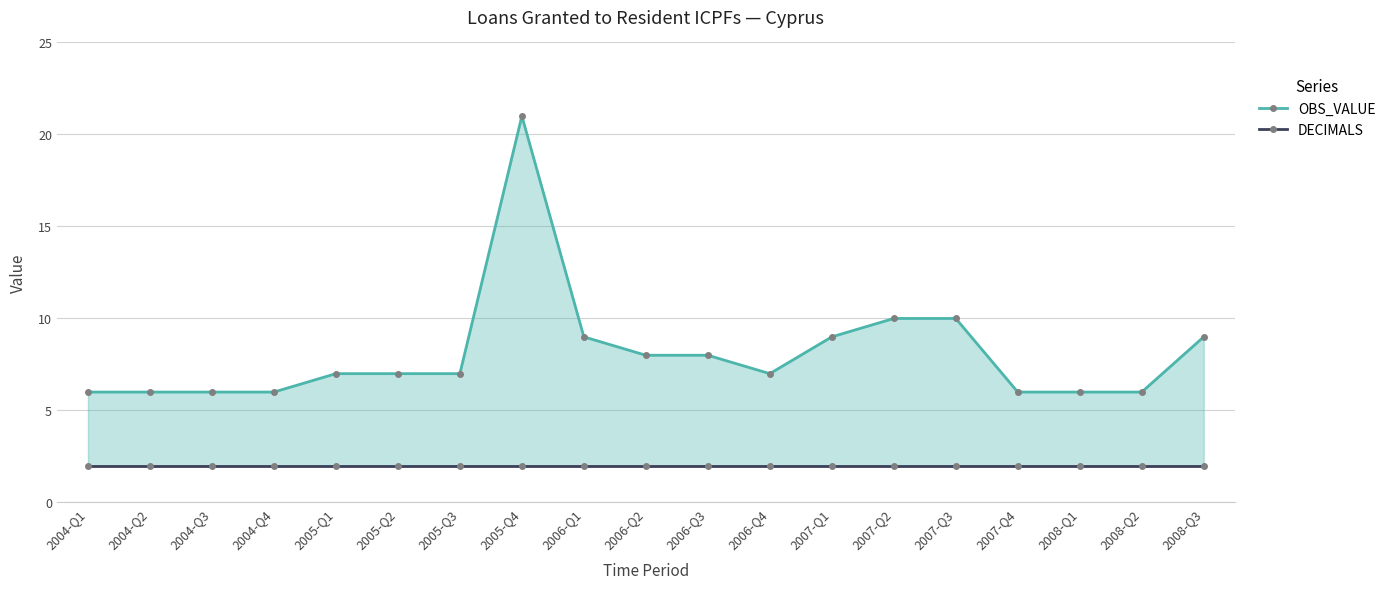

Does the chart have visible grid lines?

Yes